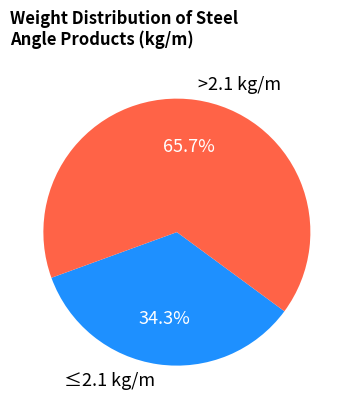

Rank the categories by value from lowest to highest.

≤2.1 kg/m, >2.1 kg/m